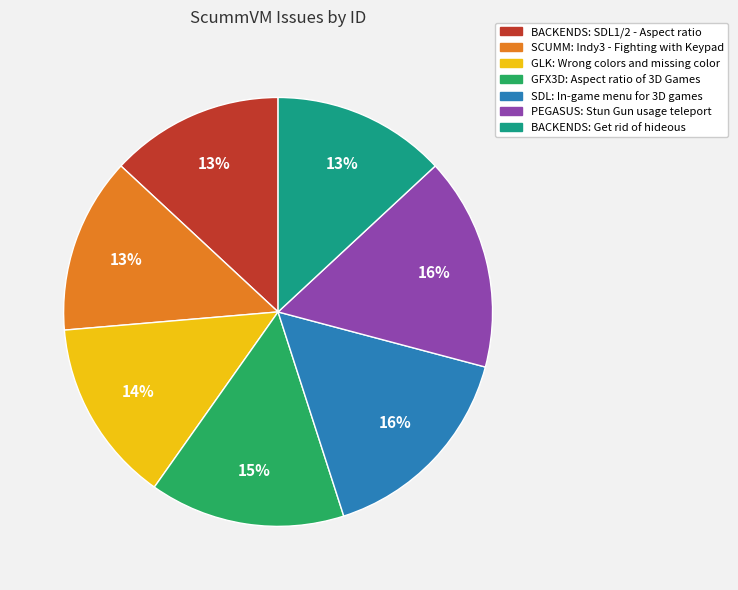

To the nearest percent, what is the difference between the PEGASUS: Stun Gun usage teleport and BACKENDS: SDL1/2 - Aspect ratio slice percentages?

3%